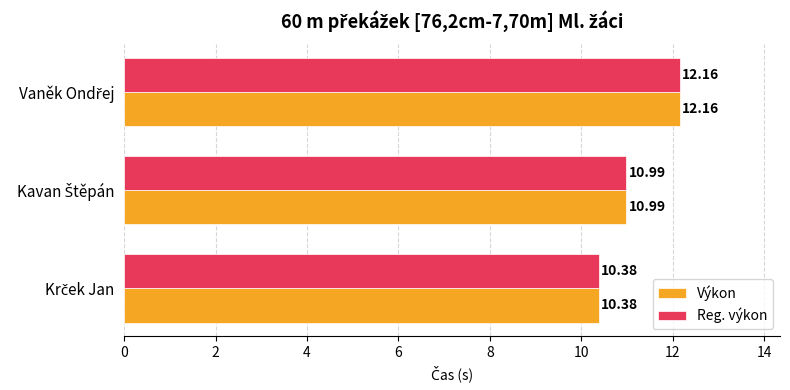

What is the difference between the maximum and minimum values in the Reg. výkon series?

1.8